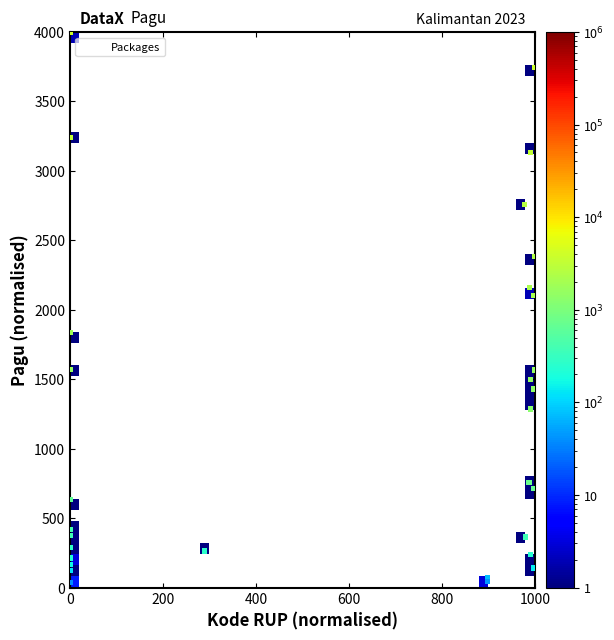

What Y value in the scatter plot is closest to 2000?

2100.8